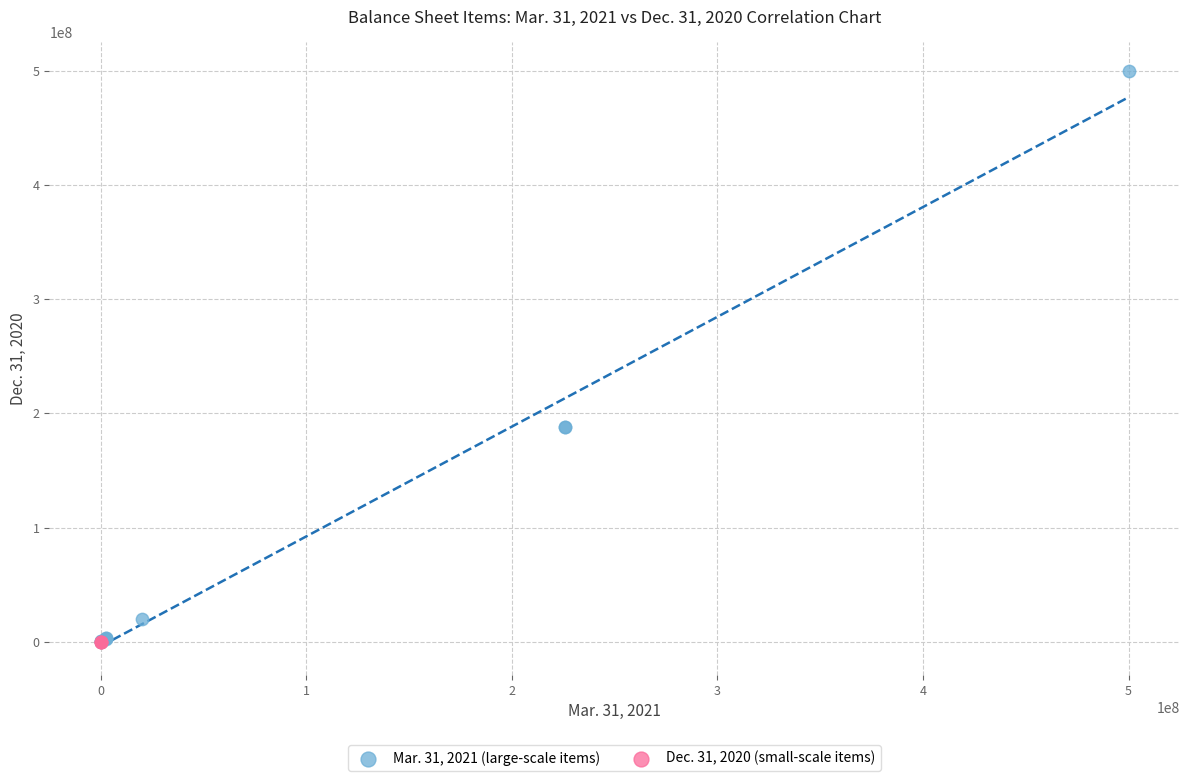

Which series contains the highest Y value?

Mar. 31, 2021 (large-scale items)